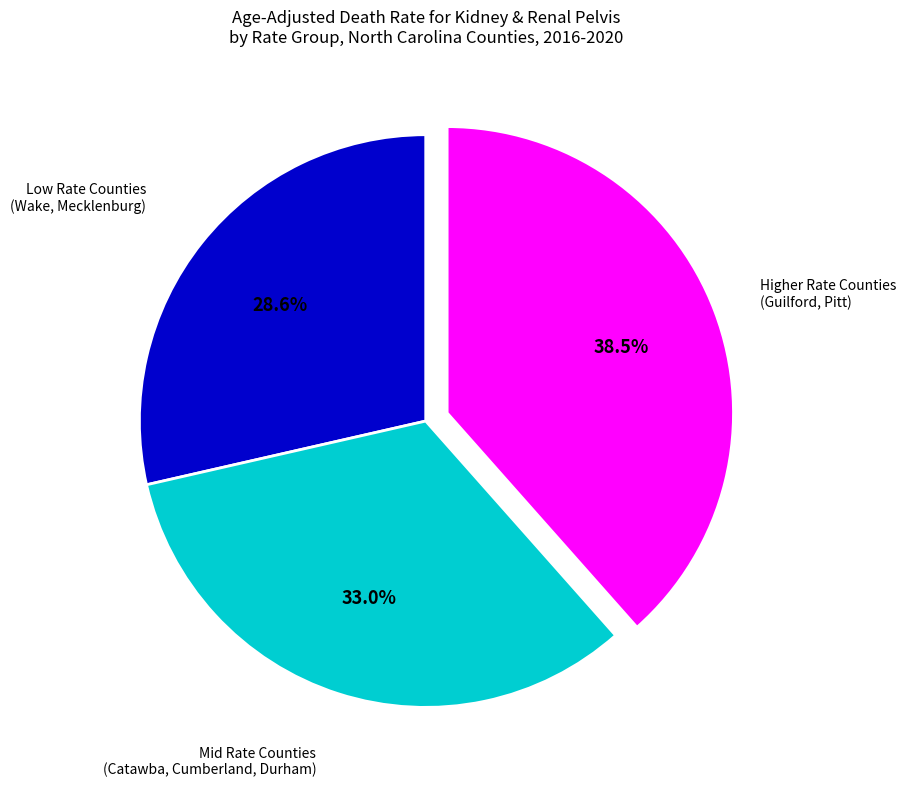

How many segments does this pie chart have?

3